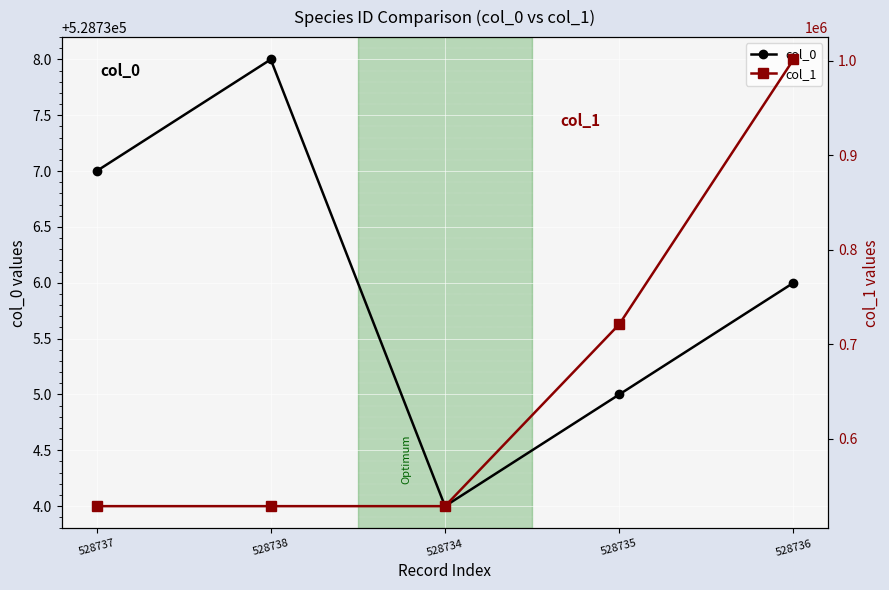

List the series in order of their overall mean, lowest first.

col_0, col_1